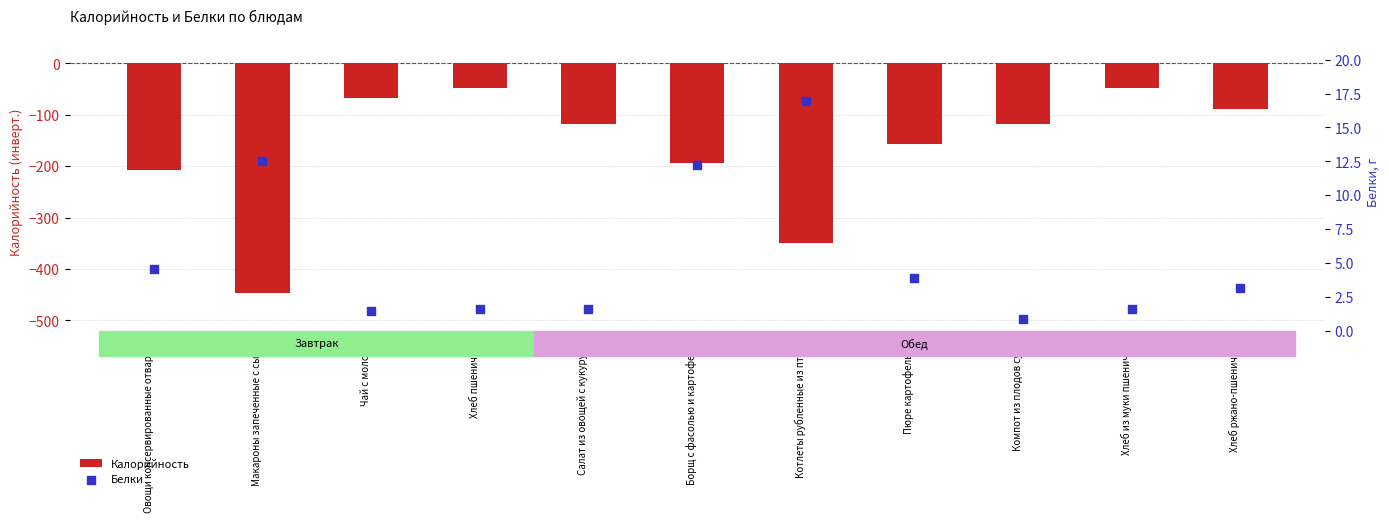

Is the value of Калорийность at Хлеб из муки пшеничной greater than the value of Белки at Хлеб пшеничный?

No